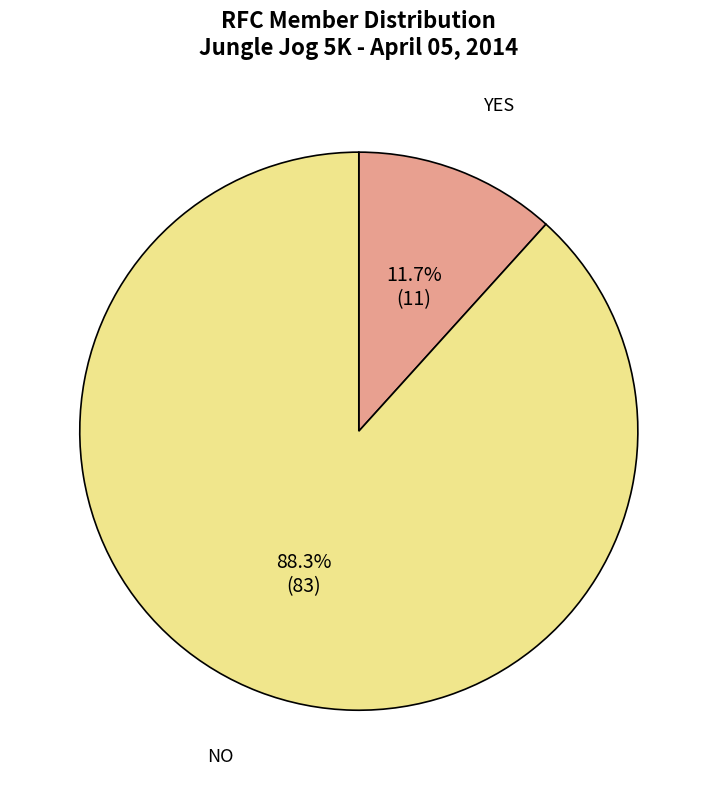

To the nearest percent, what is the difference between the YES and NO slice percentages?

77%